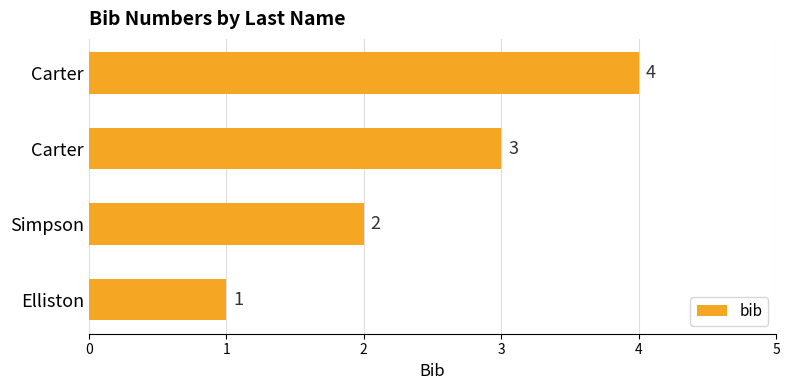

At which label is the value closest to 2?

Simpson